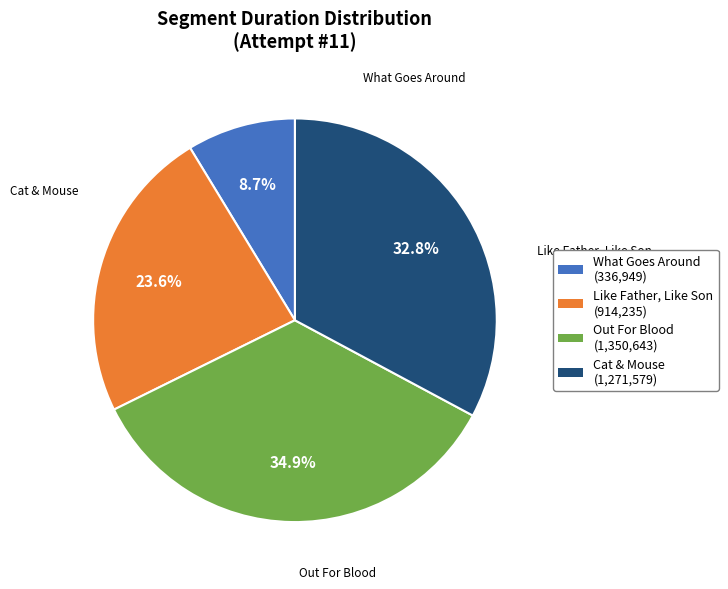

What percentage is the Cat & Mouse slice, to the nearest percent?

33%